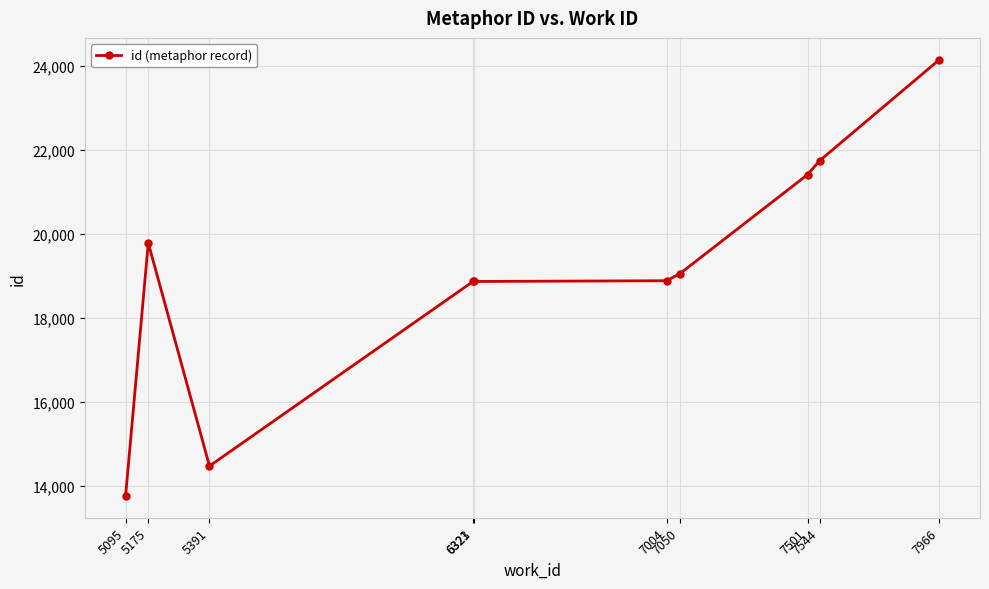

Count the number of categories in the chart.

10